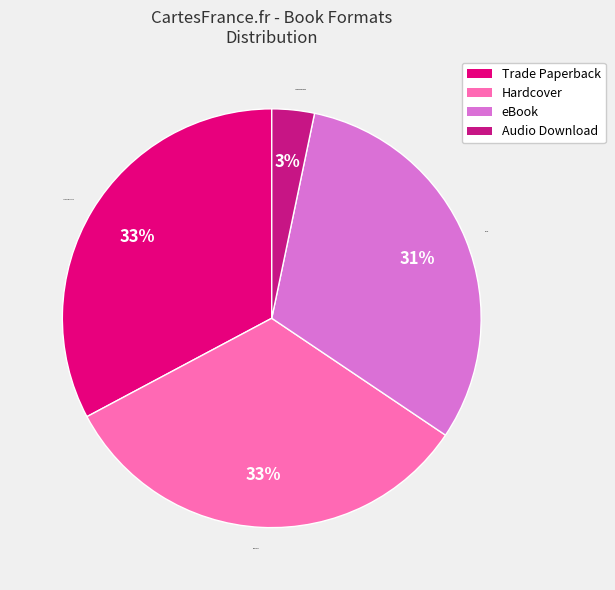

Which category has the smallest portion of the pie?

Audio Download